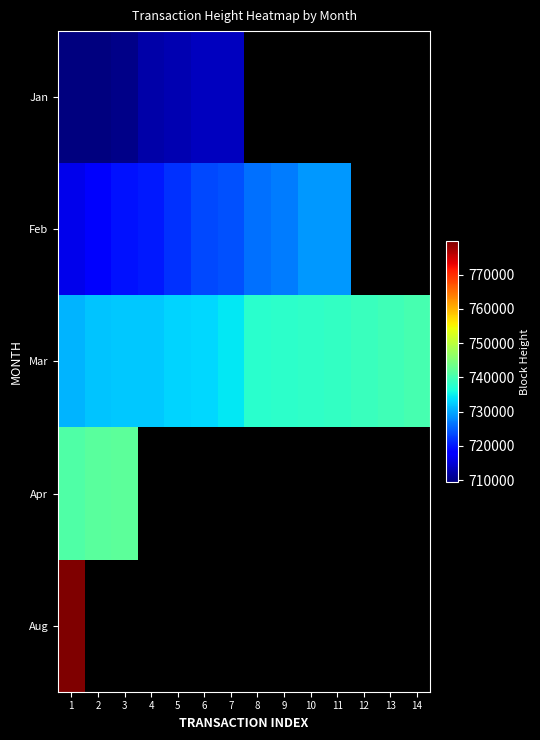

What is the difference between the maximum and minimum values in the Jan series?

4014.0